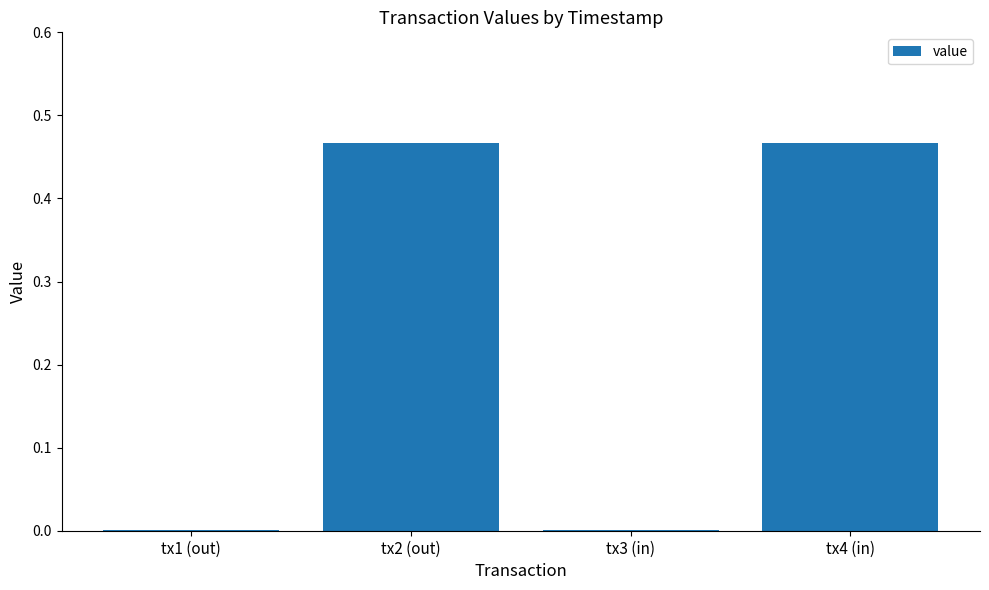

True or false: the data shows 0.0 at tx3 (in).

True